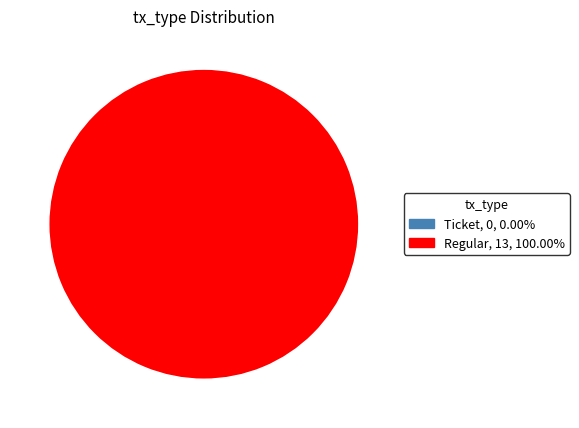

Do Ticket and Regular together represent more than half of the pie?

Yes